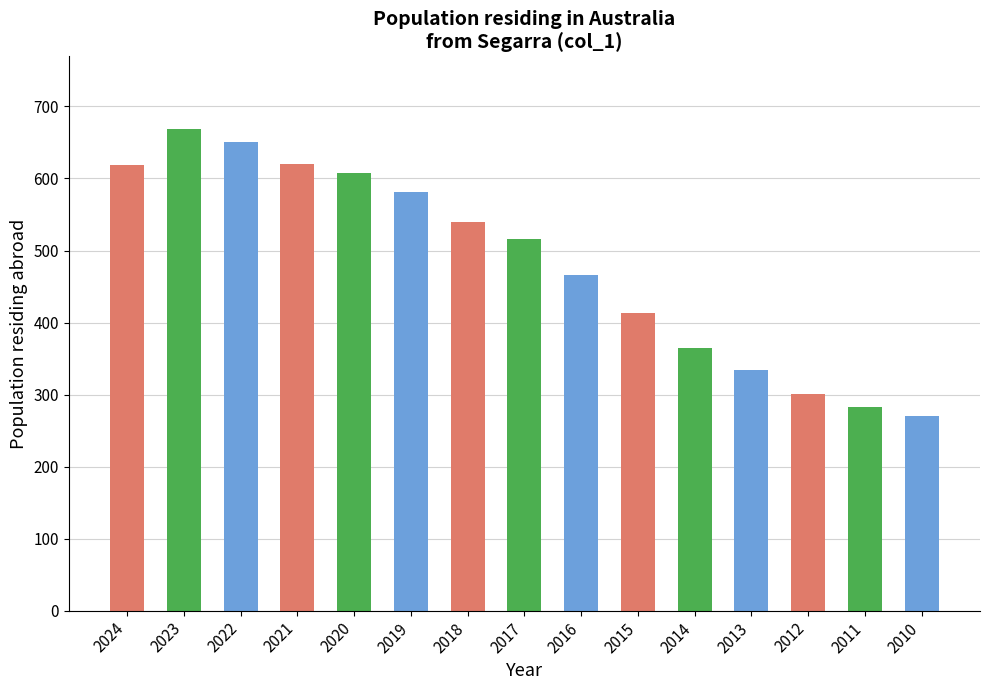

True or false: the data shows 516 at 2017.

True